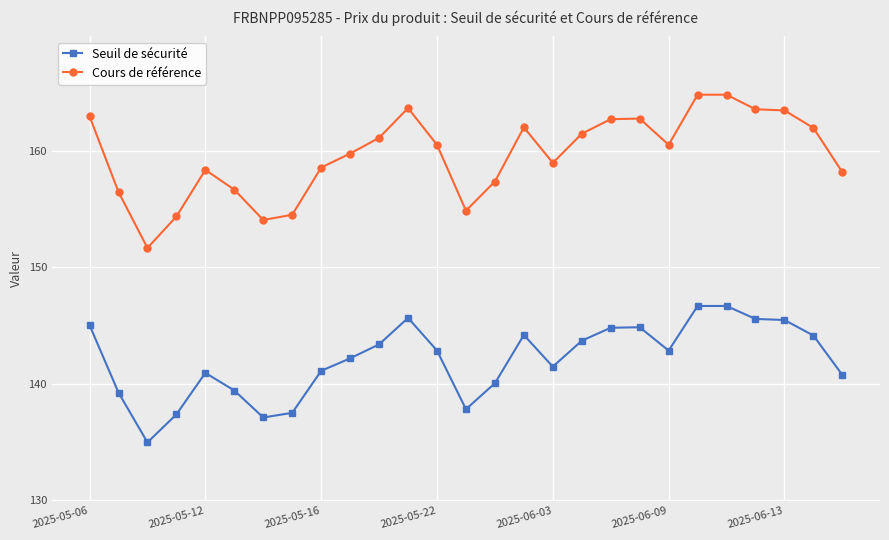

How many data points in Seuil de sécurité are above 142?

15